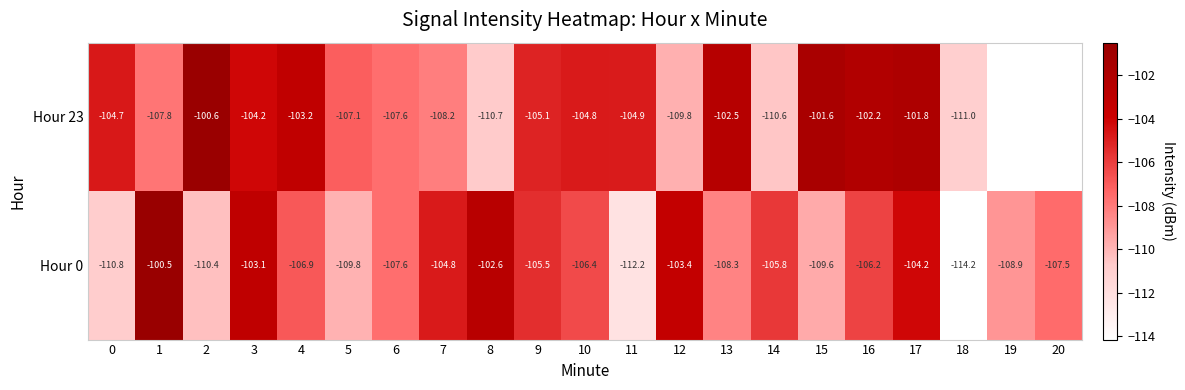

At which category is the sum across all series the highest?

17